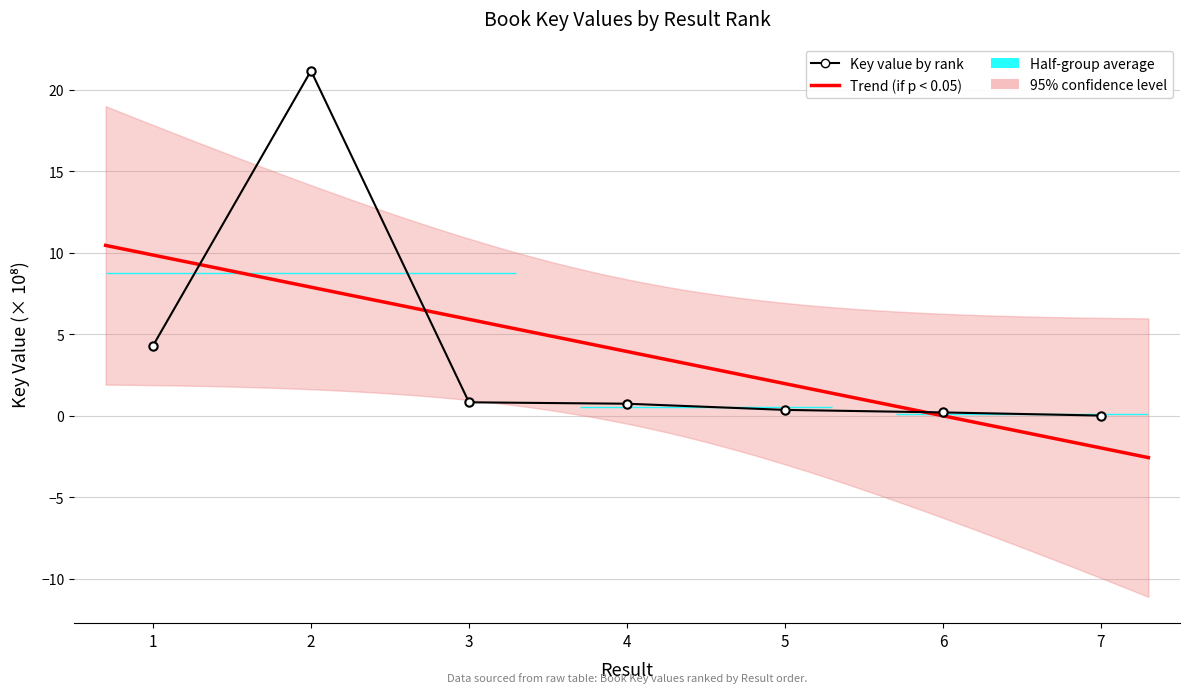

Reading left to right, extract all data points from this chart.

4.3	21.2	0.8	0.7	0.3	0.2	0.0